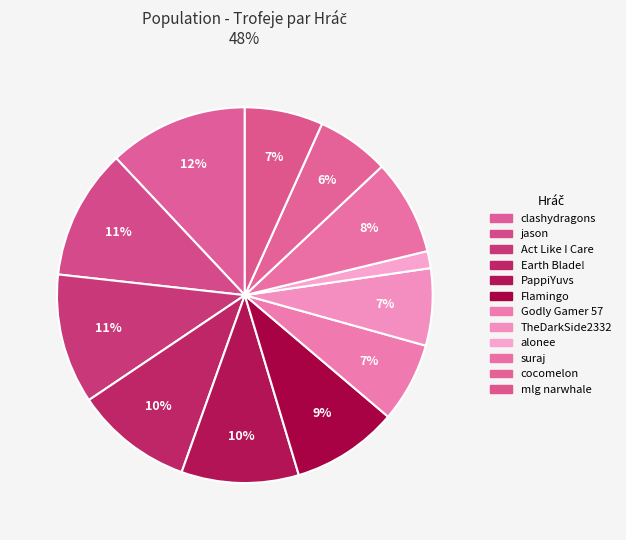

What is the change in value from Act Like I Care to cocomelon?

-2257